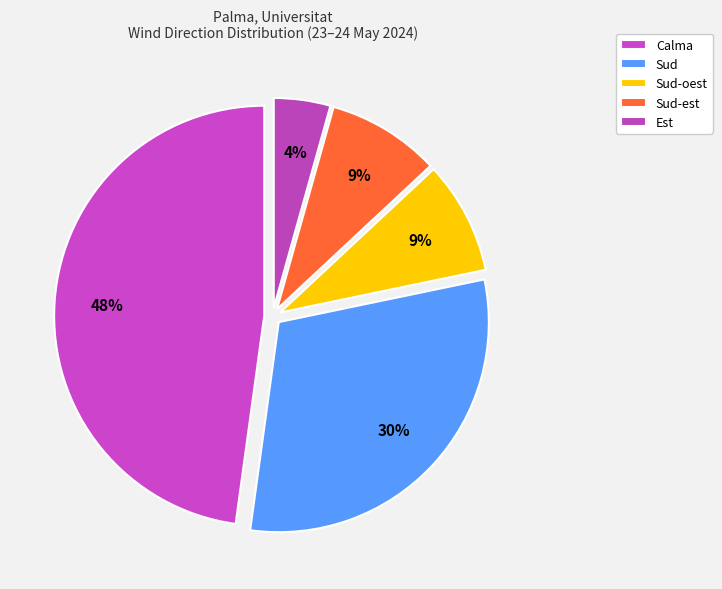

How many slices are in this pie chart?

5